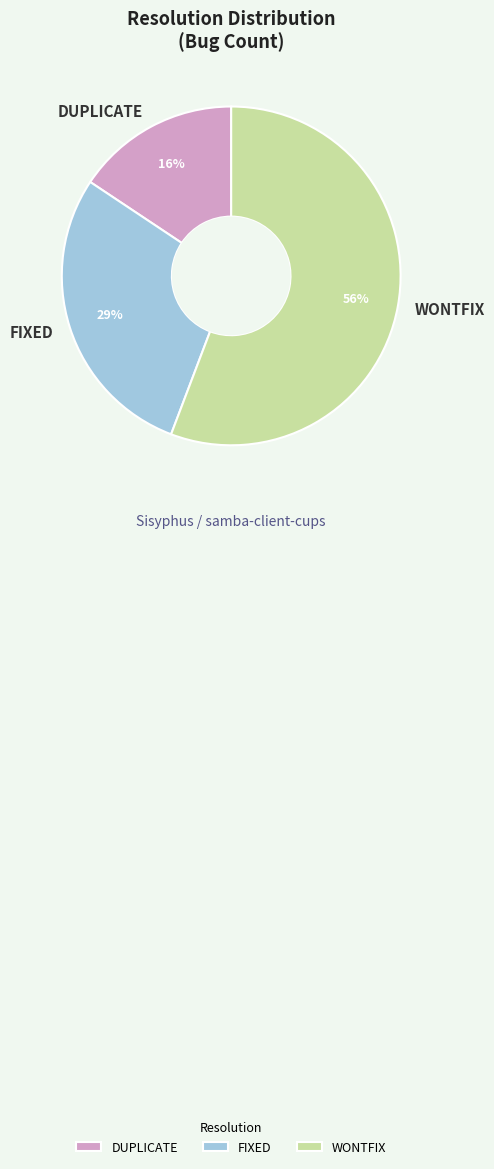

True or false: DUPLICATE accounts for 8% of the total.

False